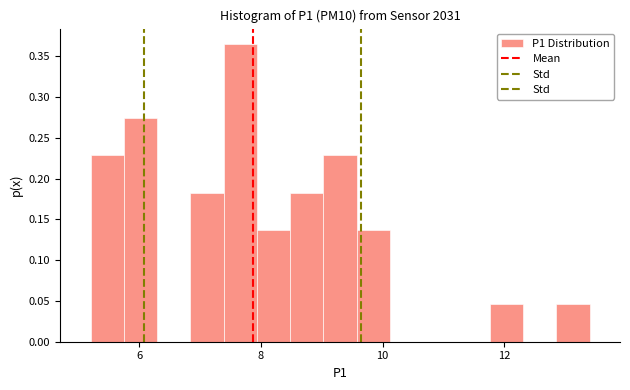

Read against the x-axis, roughly where is the centre of the tallest bar?

7.6